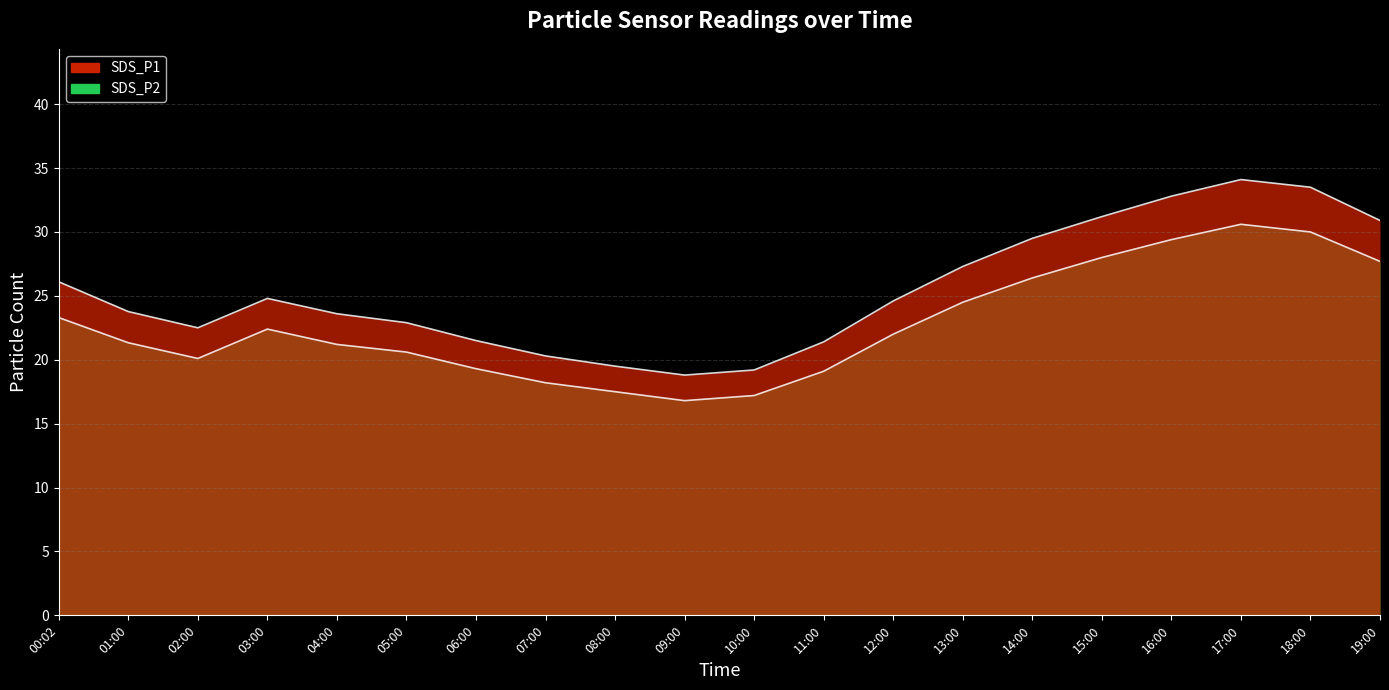

How many values in the SDS_P2 series exceed 22?

9